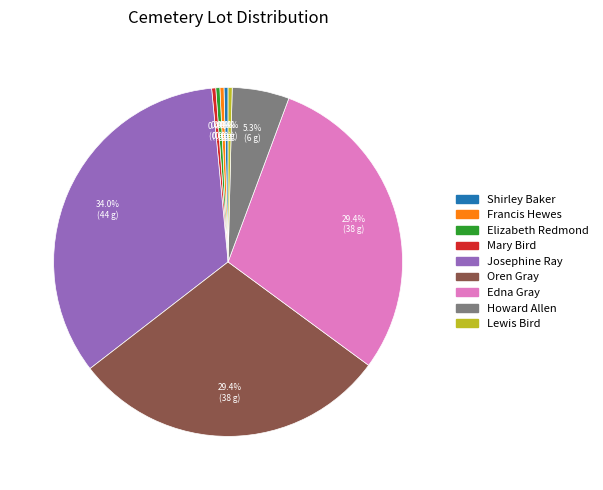

Which category has the biggest portion of the pie?

Josephine Ray